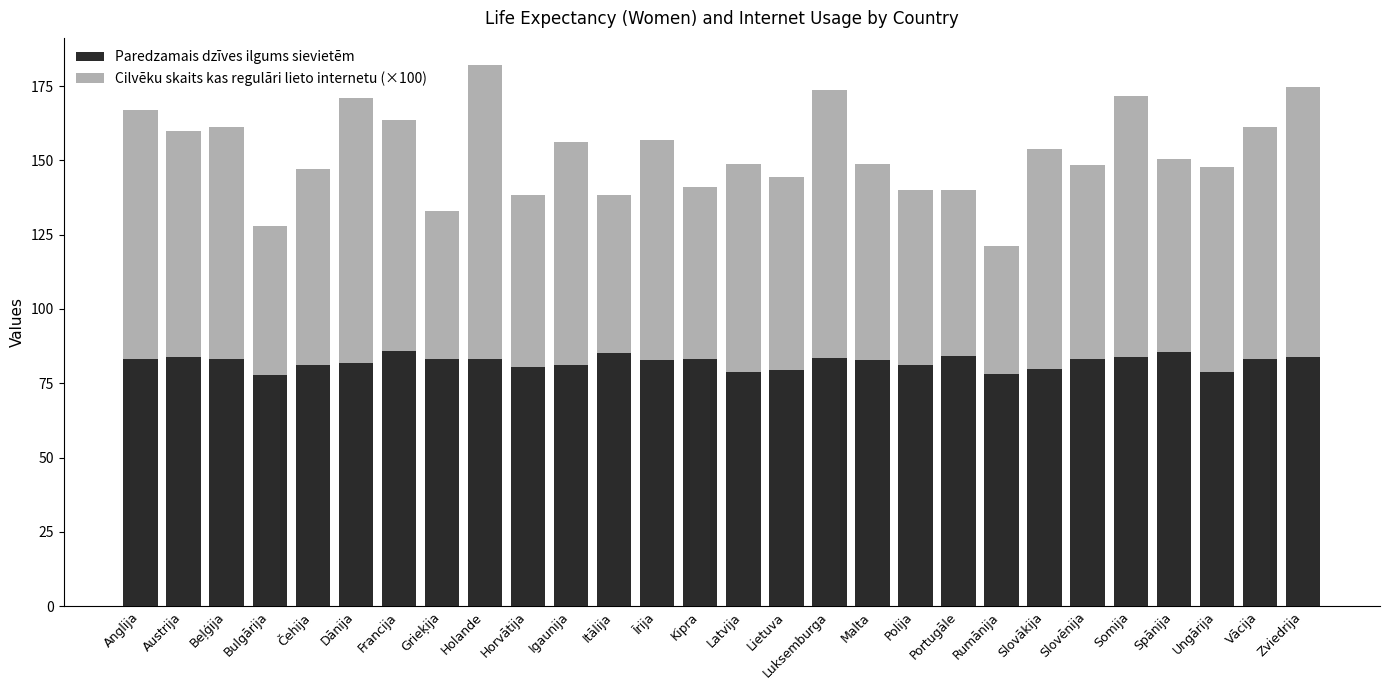

What is the total value across all series at Rumānija?

121.2